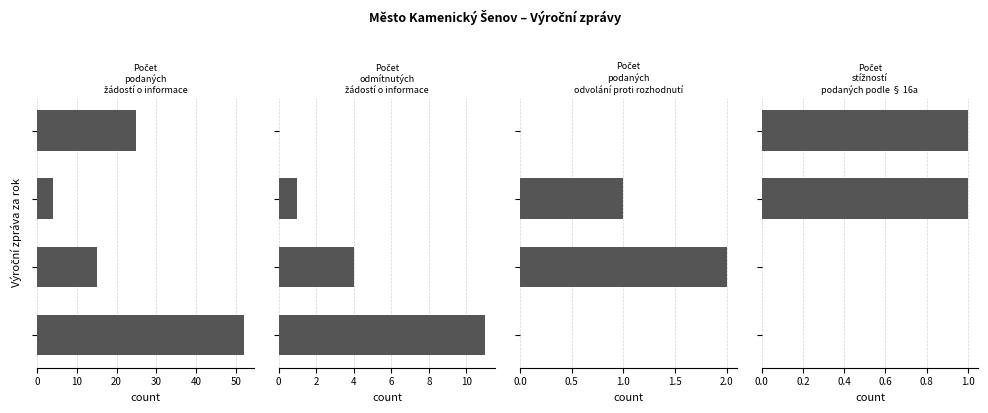

How many distinct data groups are displayed?

4